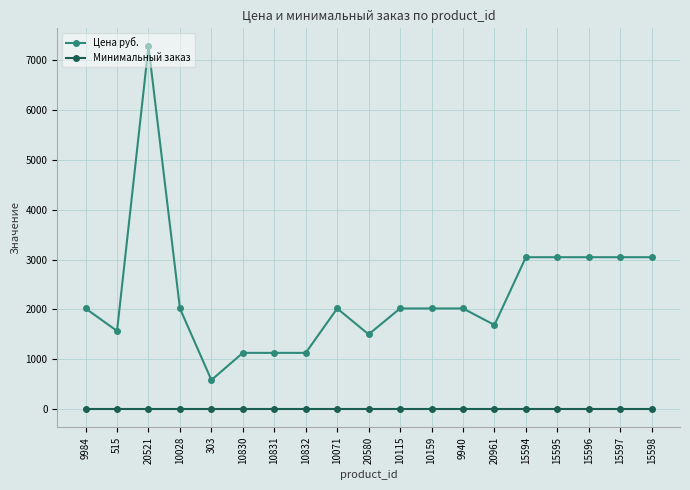

What is the sum of all Цена руб. values?

43365